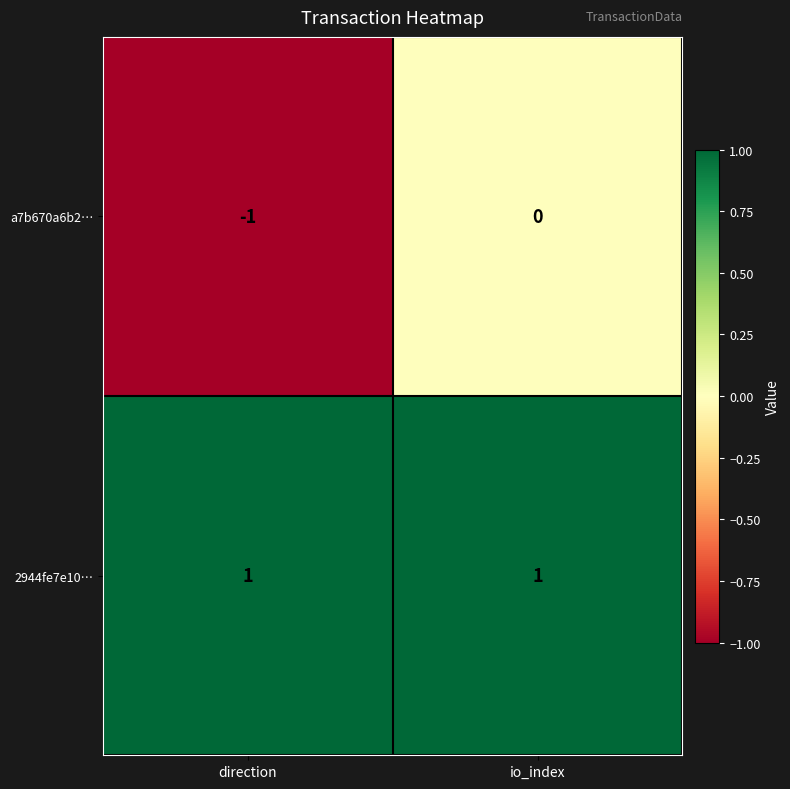

List the labels in order of a7b670a6b2… value, largest first.

io_index, direction